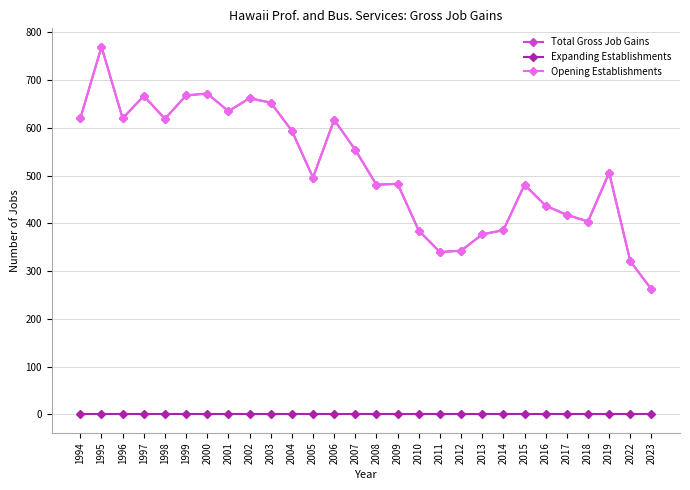

Which has a higher value, 2007 or 2022?

2007